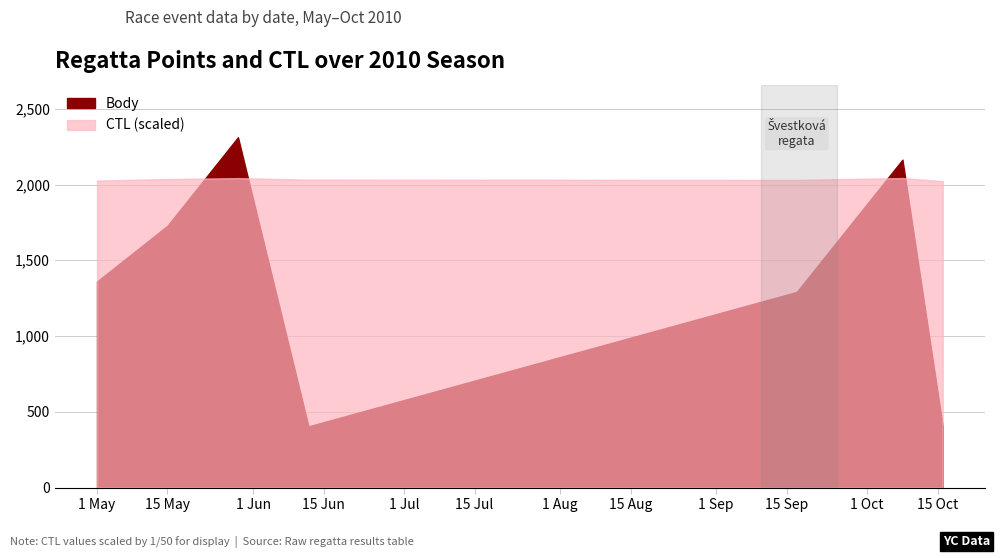

What is the label of the 7th point from the left?

2010-10-16